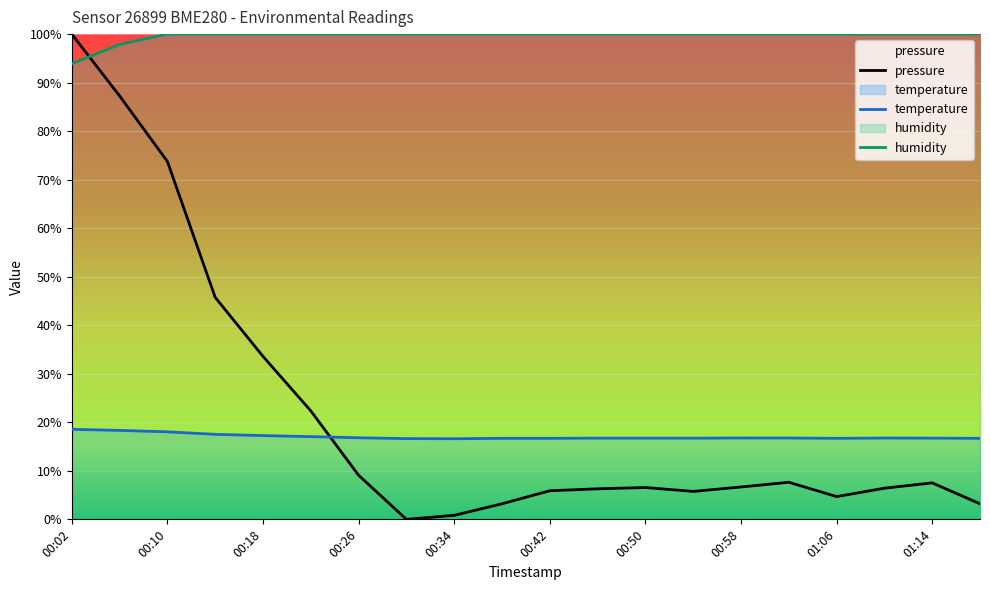

What is the label of the 3rd point from the left?

00:10